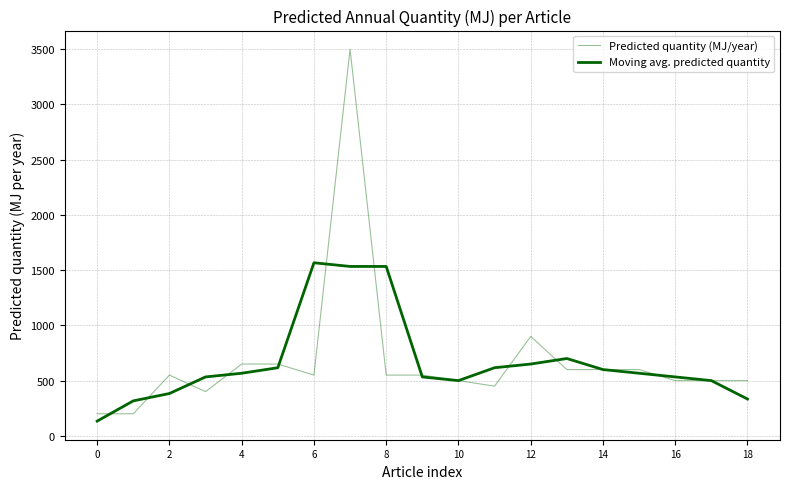

True or false: Moving avg. predicted quantity and Predicted quantity (MJ/year) cross at least once.

True